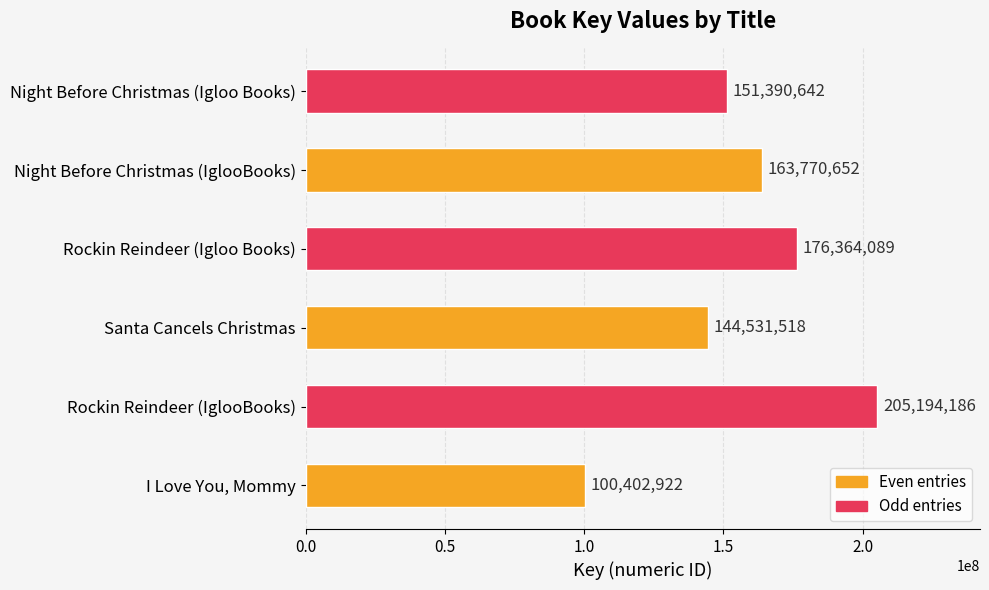

What is the ratio of the value at I Love You, Mommy to the value at Night Before Christmas (IglooBooks)?

0.6